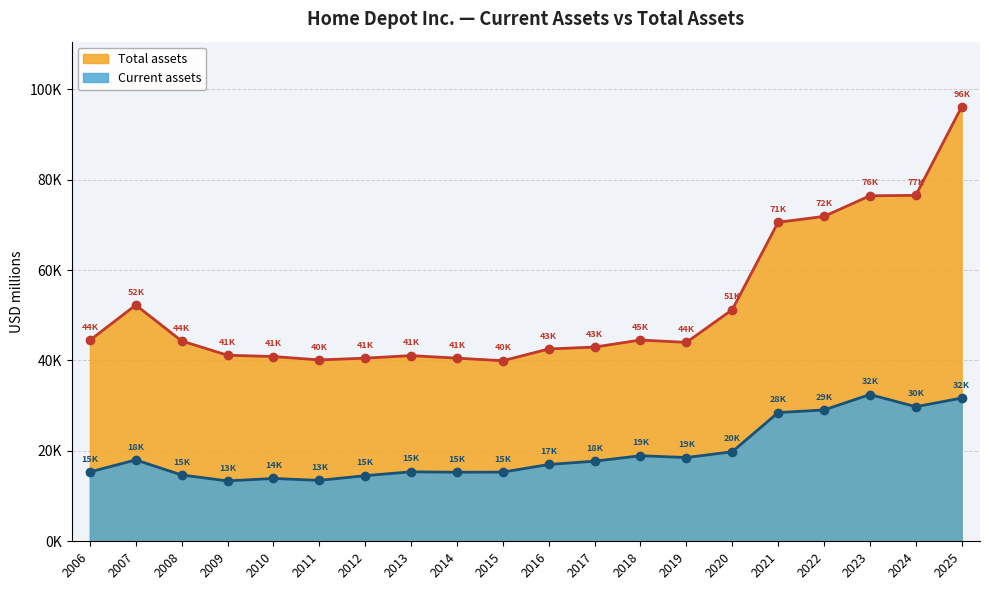

True or false: Total assets and Current assets intersect in this chart.

False